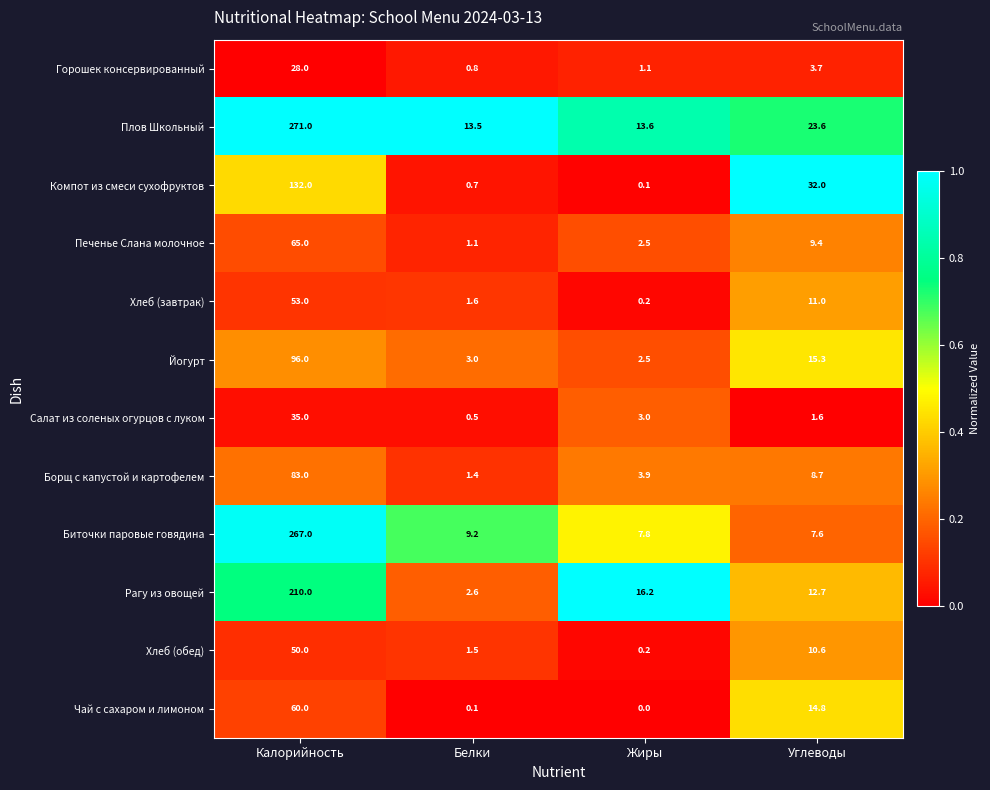

True or false: Хлеб (завтрак) has a value of 1.6 at Белки.

True